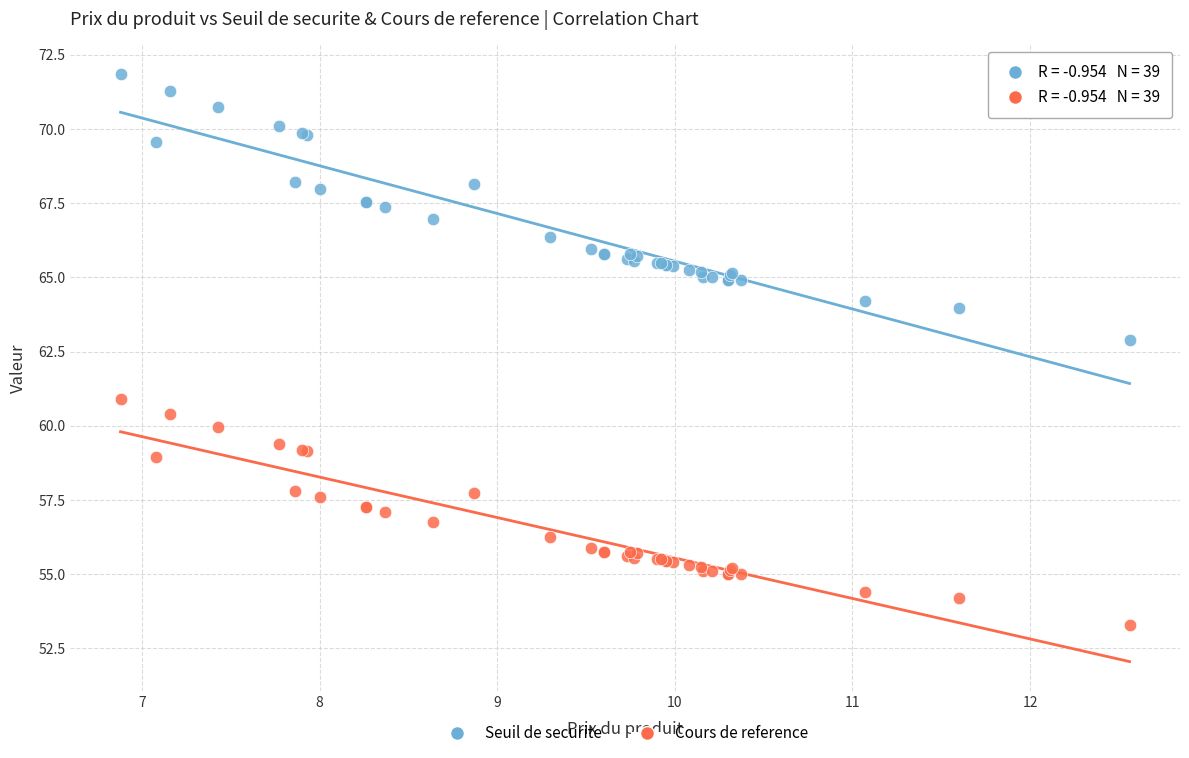

What are all the series names shown in the legend?

Seuil de securite, Cours de reference